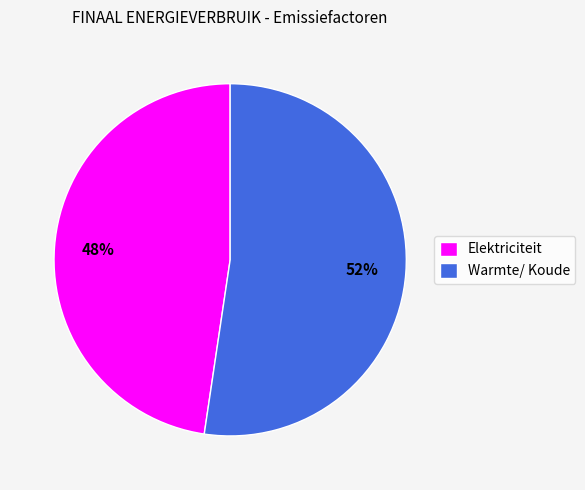

Does any single category account for the majority?

Yes